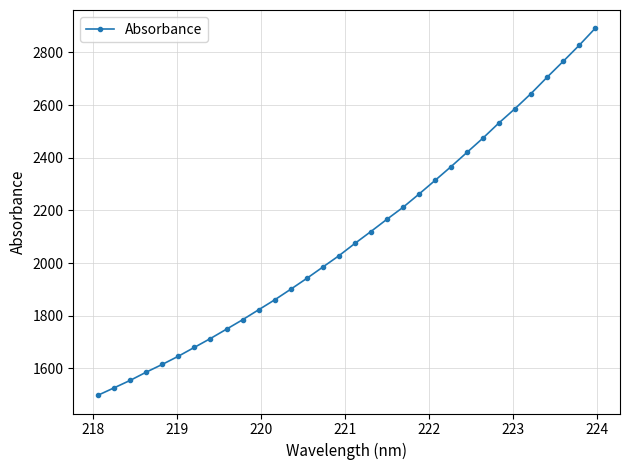

True or false: the data has more than 2 interior local peaks.

False